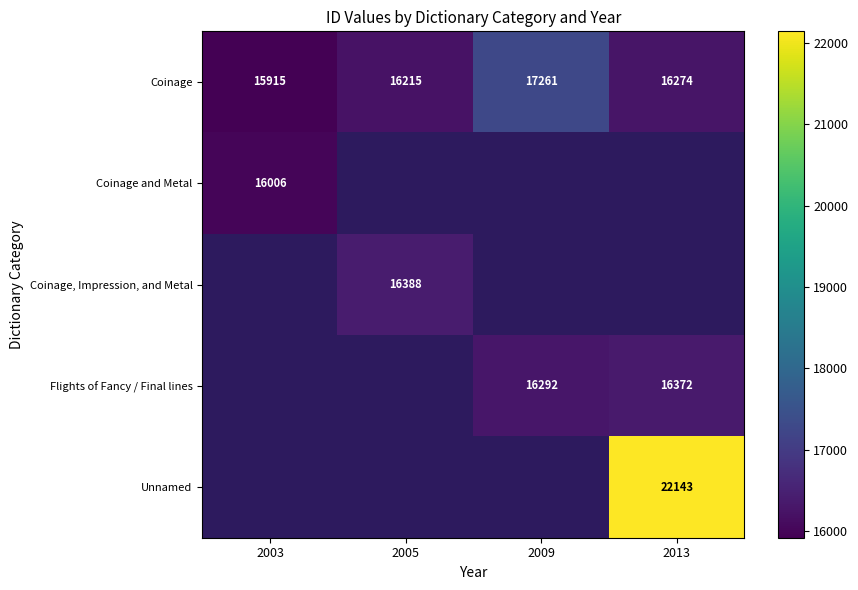

Which has a higher value, 2003 or 2005?

2005